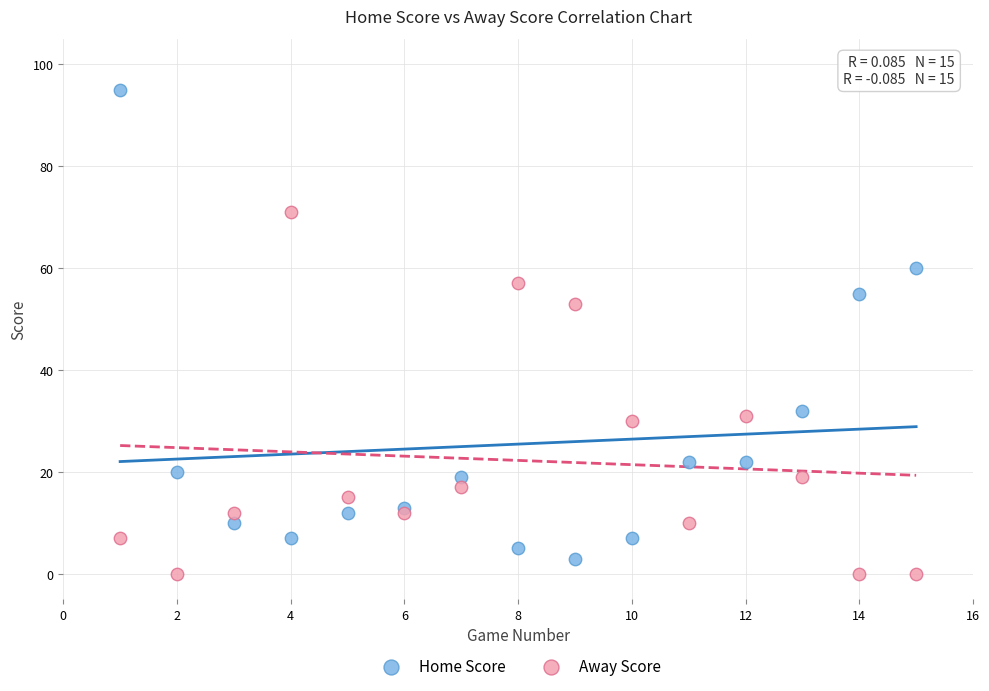

In the Home Score series, what Y value is closest to 49?

55